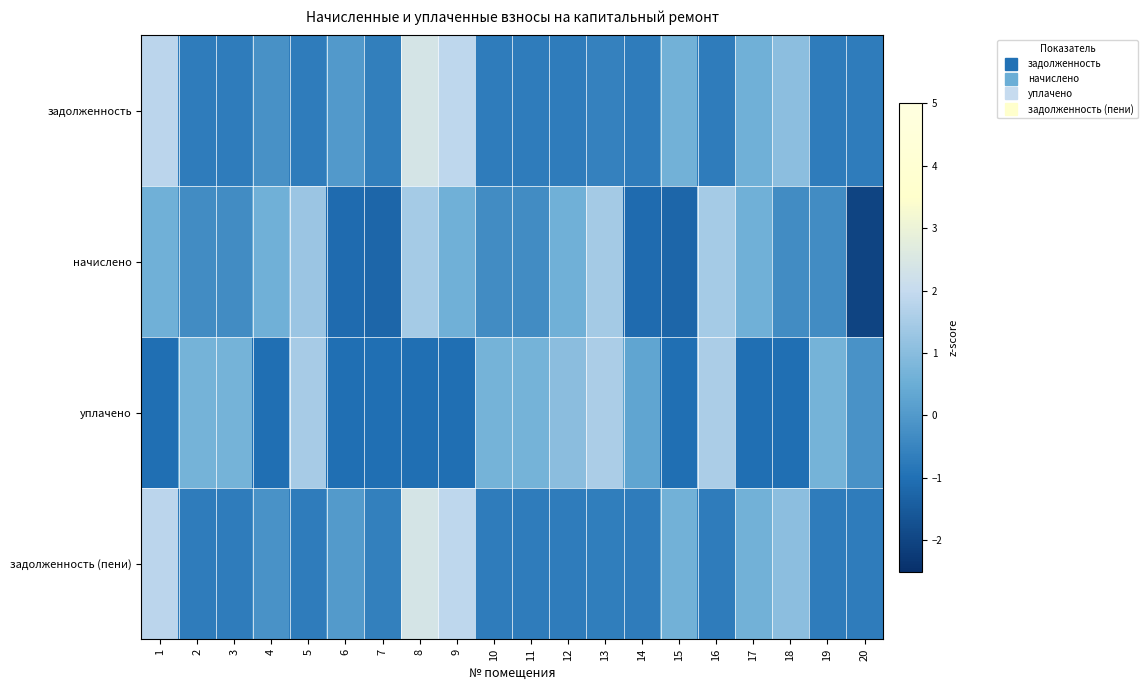

Count the number of categories in the chart.

20